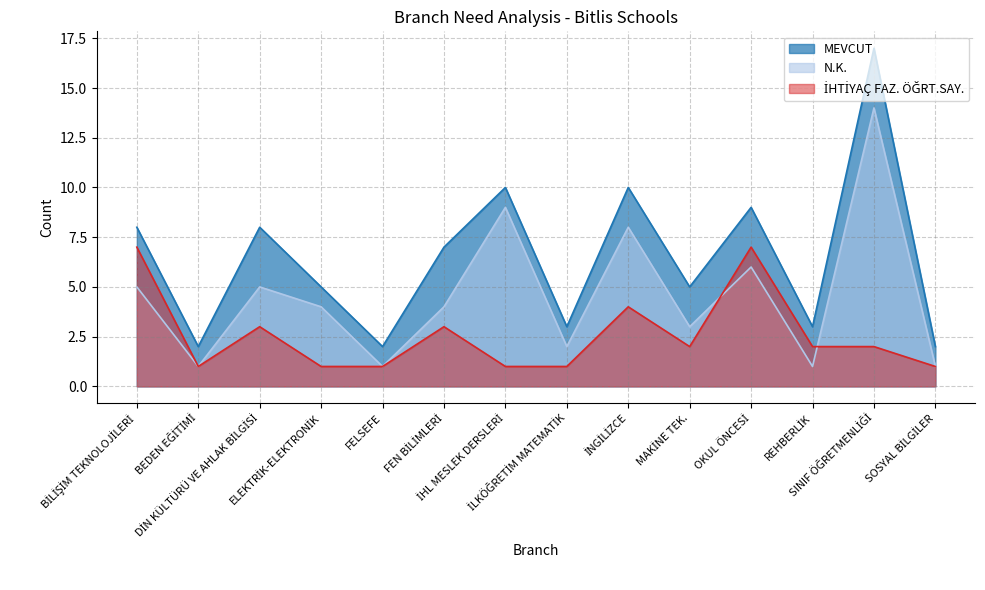

Does the chart have visible grid lines?

Yes